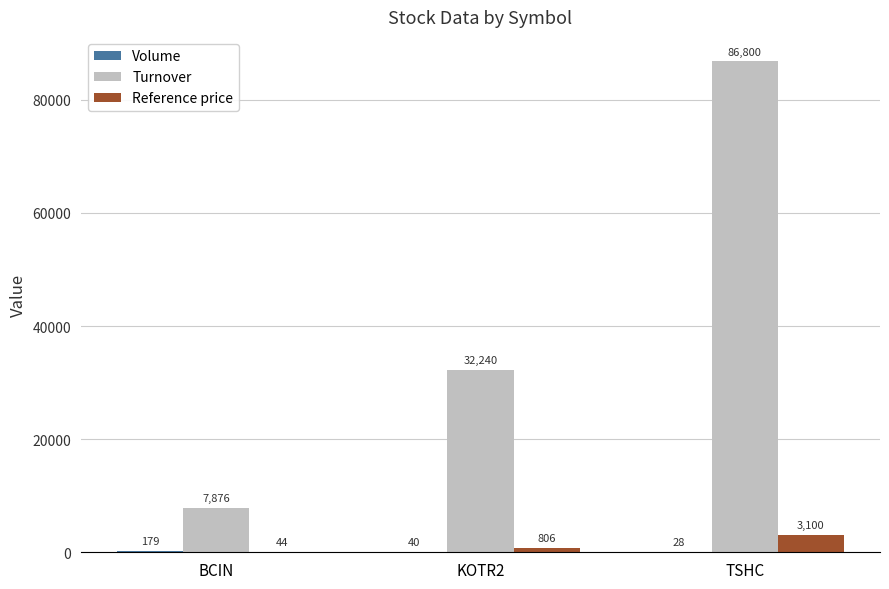

What is the approximate value of Reference price at TSHC?

3100